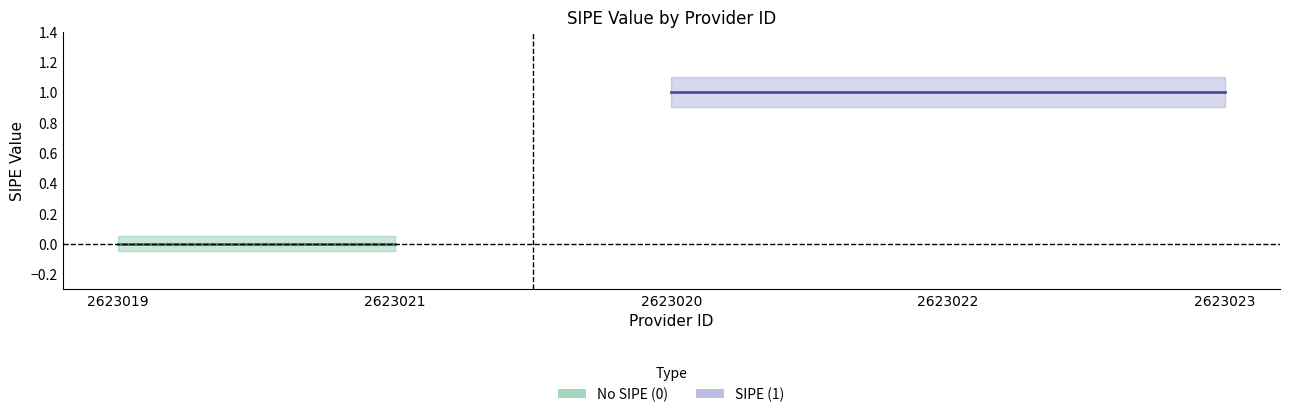

The value of _sipe_value at 2623021 is 0.0. True or false?

True